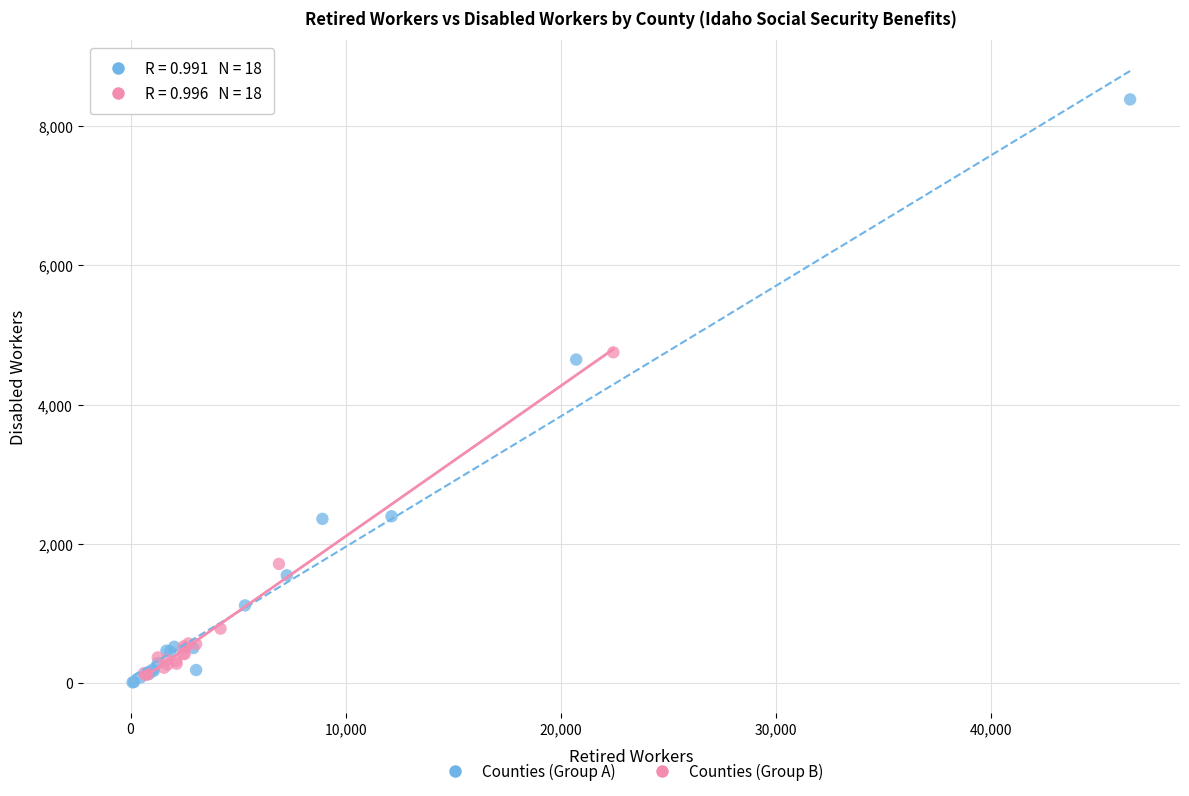

Which series reaches the maximum Y coordinate?

Counties (Group A)